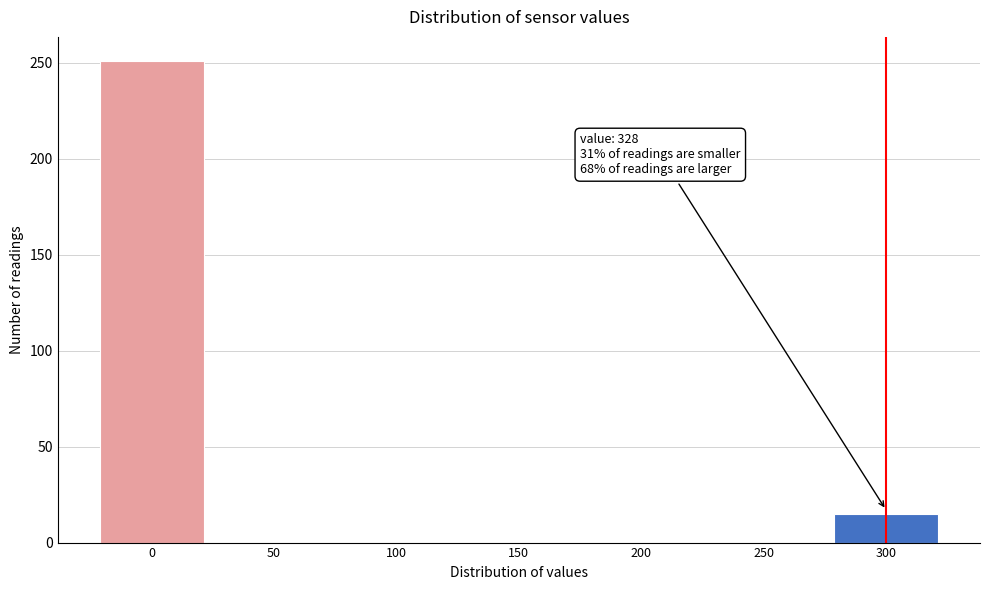

Reading left to right, what are all the values shown in this chart?

0=251	50=0	100=0	150=0	200=0	250=0	300=15